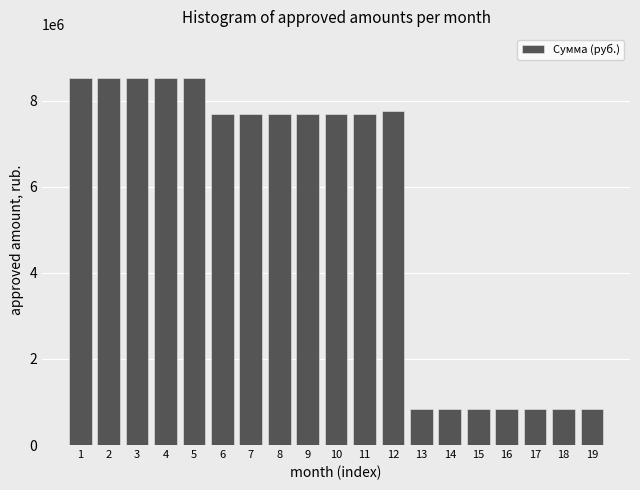

Reading right to left, what are all the values shown in this chart?

840944.4	840944.4	840944.4	840944.4	840944.4	840944.4	840944.4	7759223.3	7686800.8	7686800.8	7686800.8	7686800.8	7686800.8	7686800.8	8527745.2	8527745.2	8527745.2	8527745.2	8527745.2